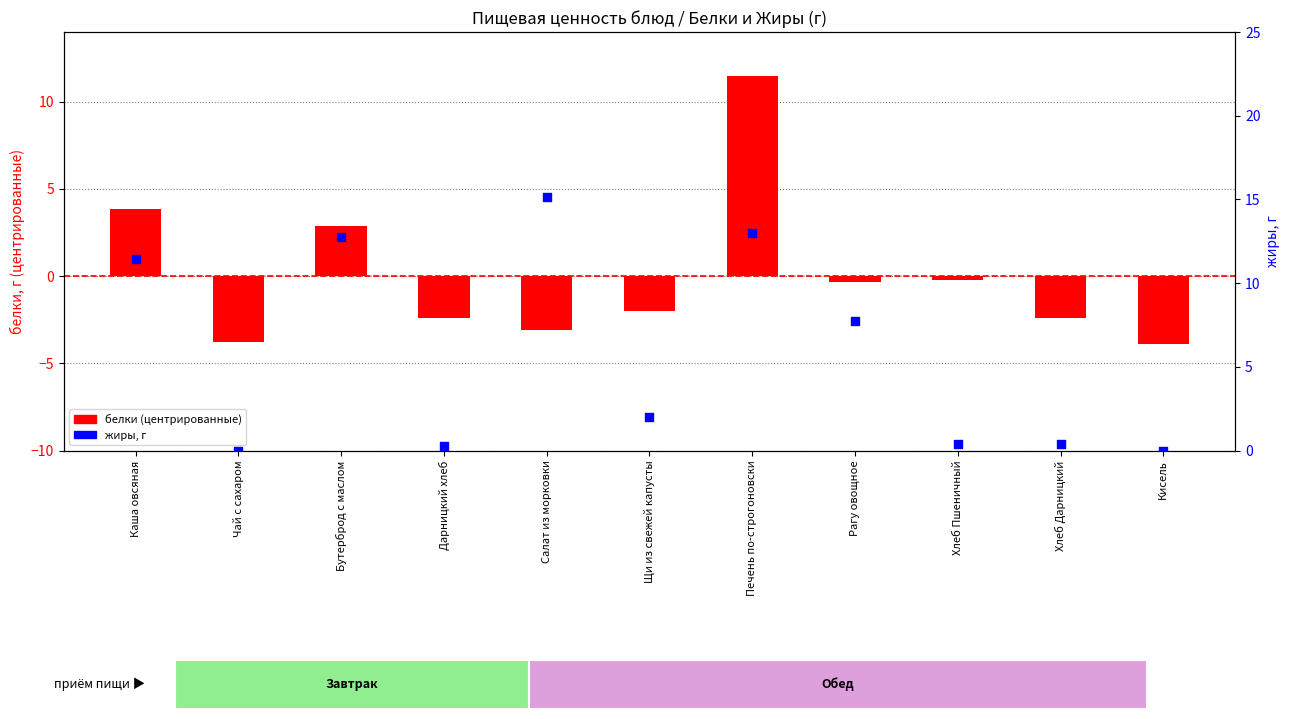

Which series reaches the maximum Y coordinate?

жиры, г